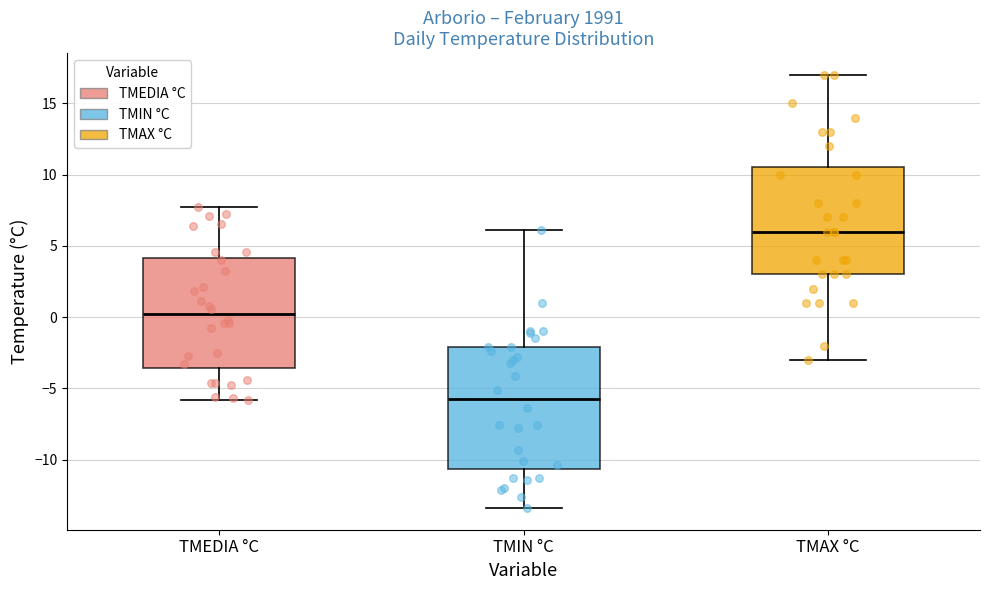

Which box's median line is the lowest?

TMIN °C